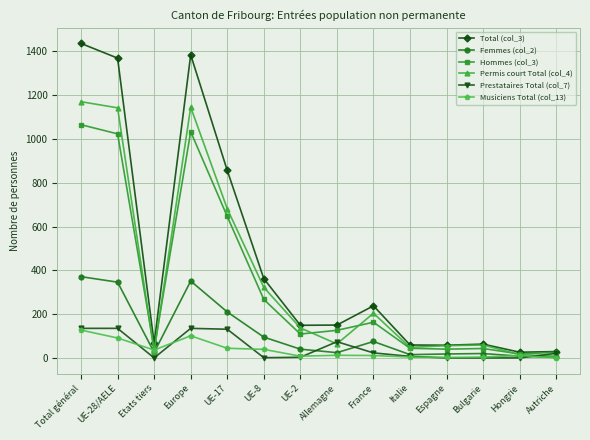

At how many categories does at least one series exceed 270?

5